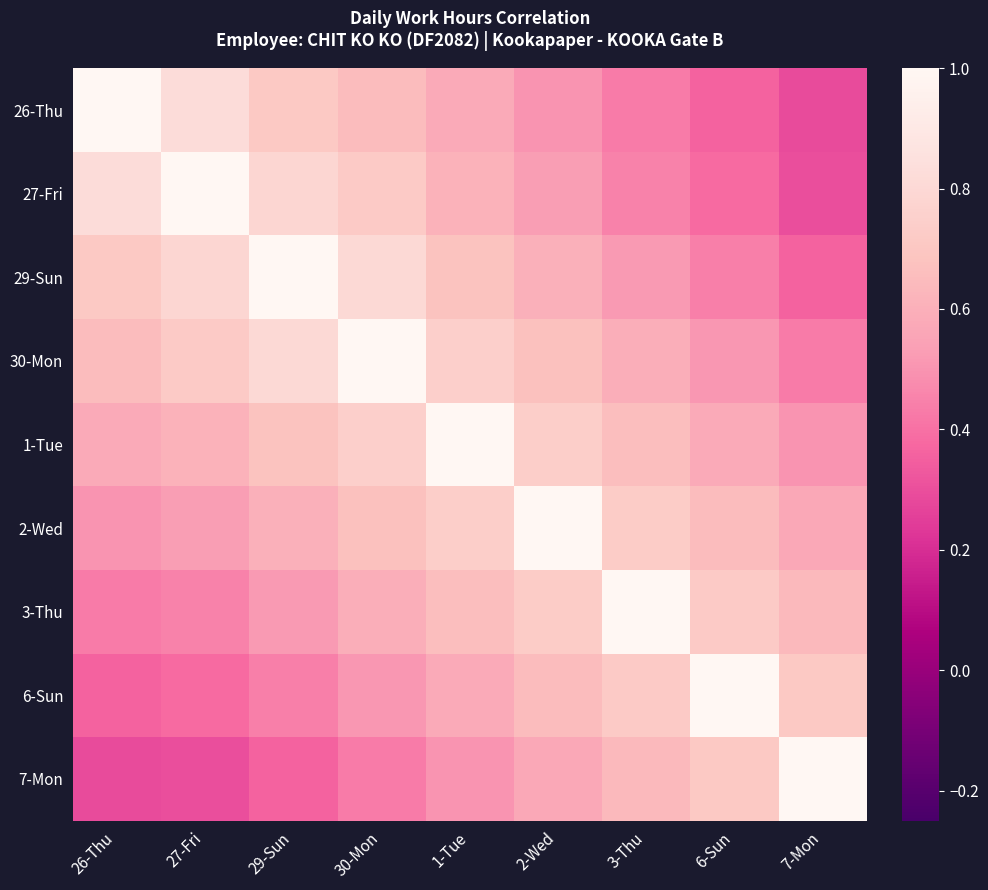

At 27-Fri, list the series in order from smallest to largest.

7-Mon, 6-Sun, 3-Thu, 2-Wed, 1-Tue, 30-Mon, 29-Sun, 26-Thu, 27-Fri